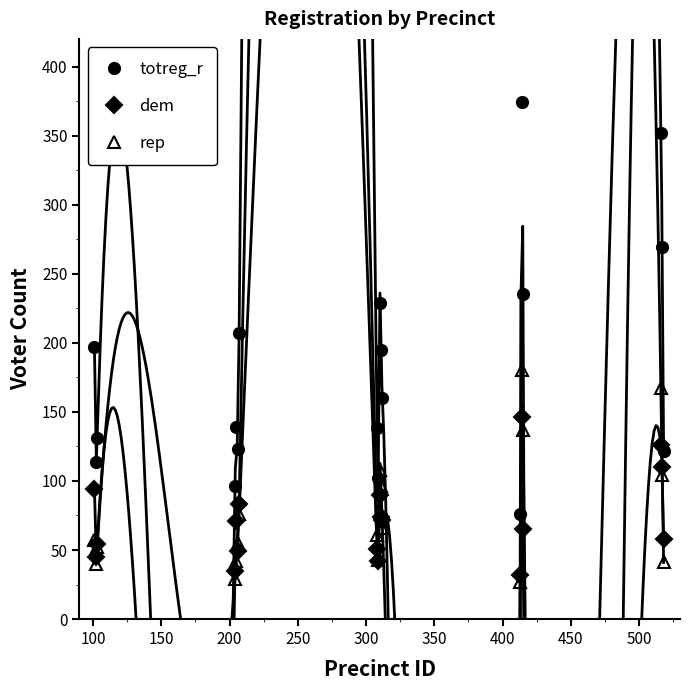

Count the number of categories in the chart.

18